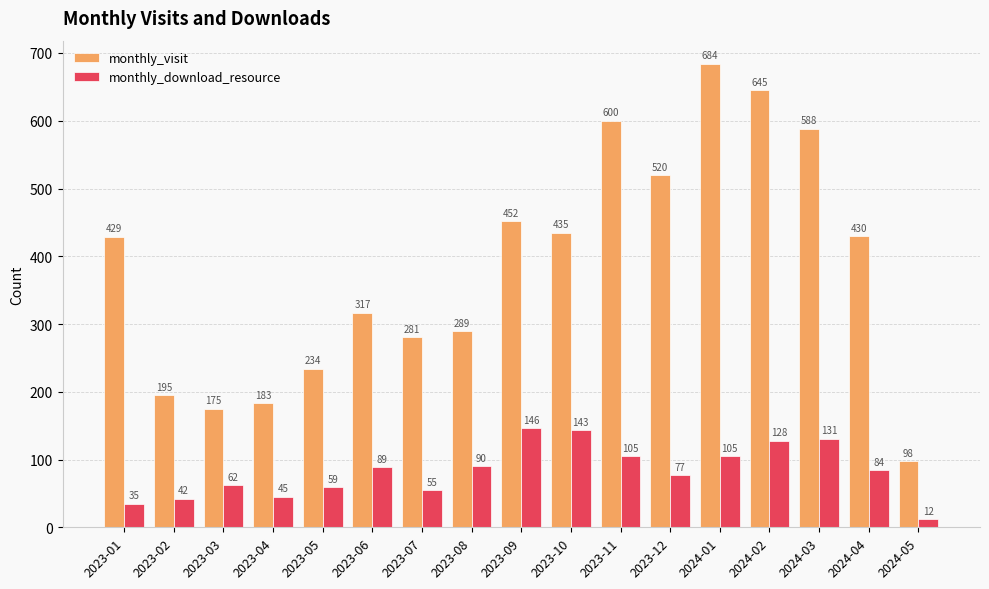

Reading left to right, list all the values displayed in this chart.

monthly_visit: 429	195	175	183	234	317	281	289	452	435	600	520	684	645	588	430	98
monthly_download_resource: 35	42	62	45	59	89	55	90	146	143	105	77	105	128	131	84	12